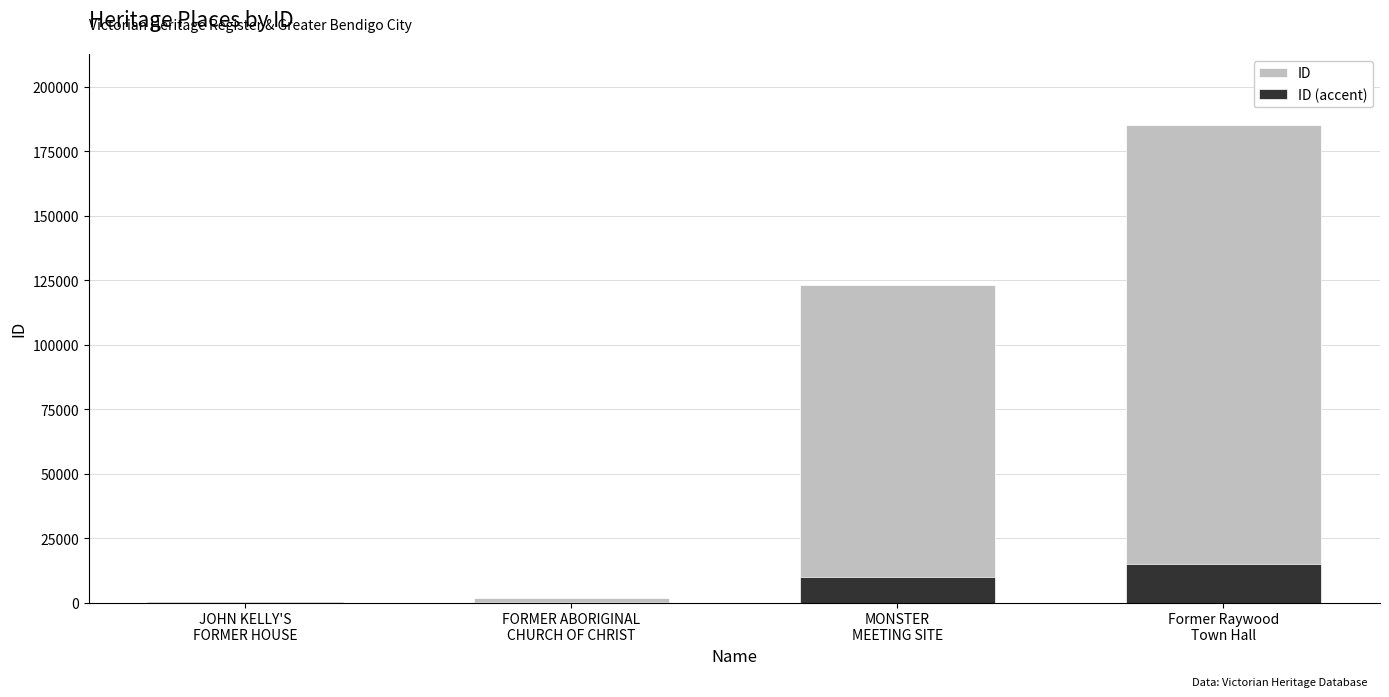

What is the difference between the maximum and minimum values in the ID (accent) series?

14784.0